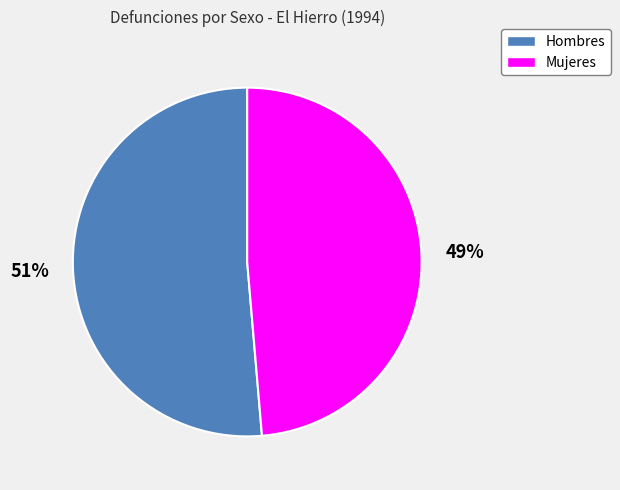

Count the number of slices in the pie.

2